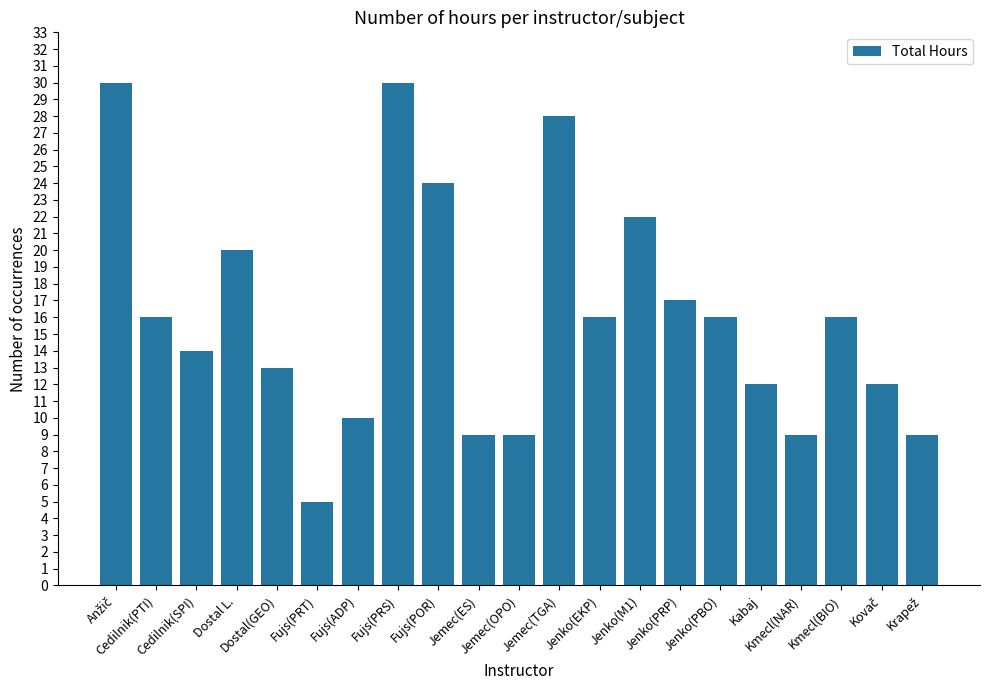

What is the average value?

16